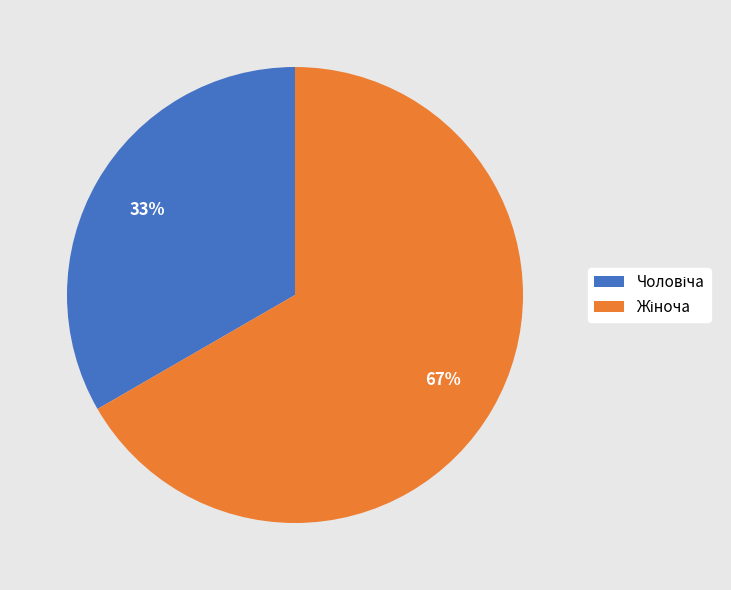

Is there any slice that represents more than half of the pie?

Yes